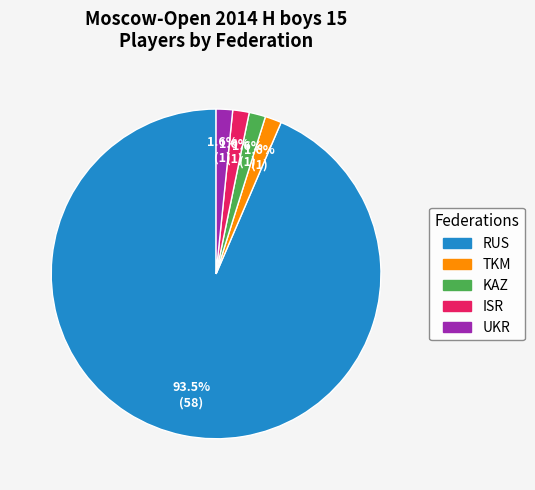

To the nearest percent, what is the combined percentage of RUS and KAZ?

95%